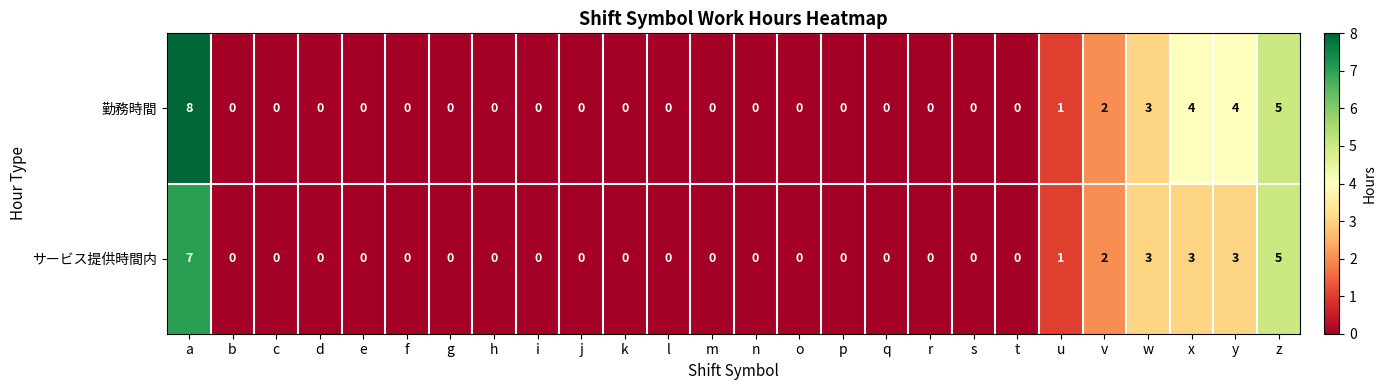

What is the total value across all series at y?

7